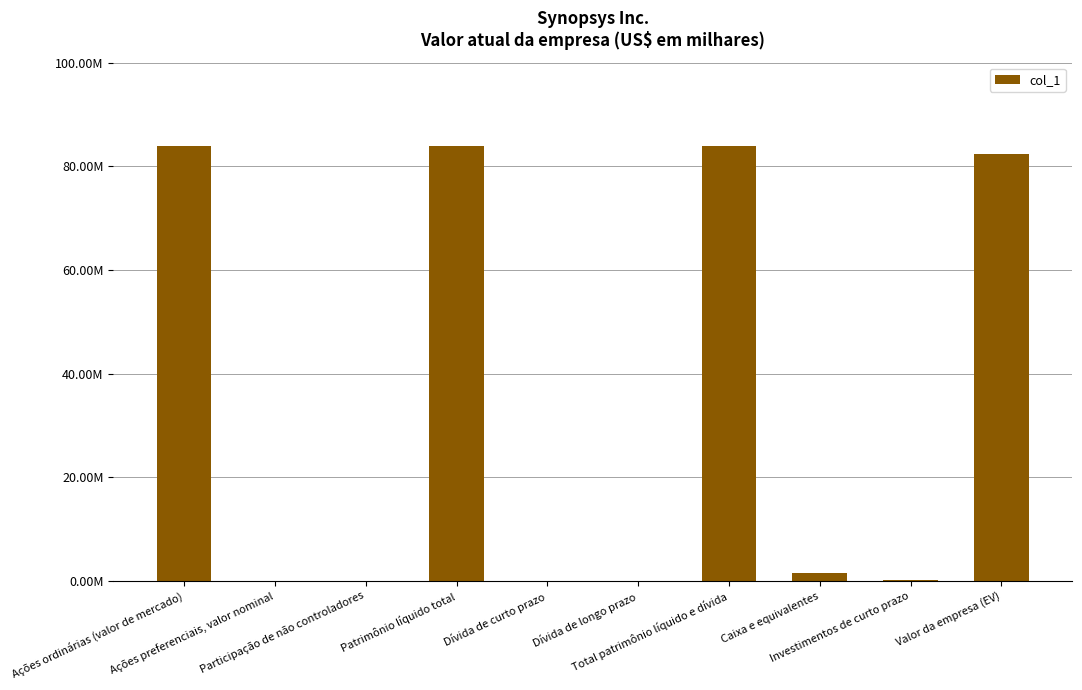

Rank the categories by value from lowest to highest.

Ações preferenciais, valor nominal, Dívida de curto prazo, Participação de não controladores, Dívida de longo prazo, Investimentos de curto prazo, Caixa e equivalentes, Valor da empresa (EV), Ações ordinárias (valor de mercado), Patrimônio líquido total, Total patrimônio líquido e dívida